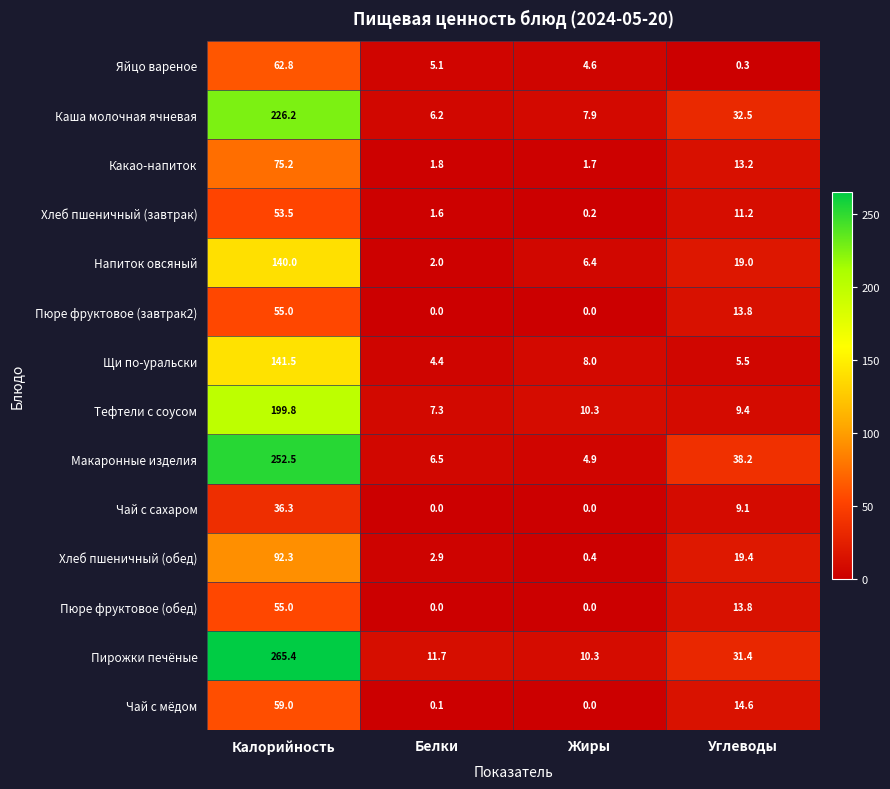

Where does the Тефтели с соусом series first go above 10?

Калорийность